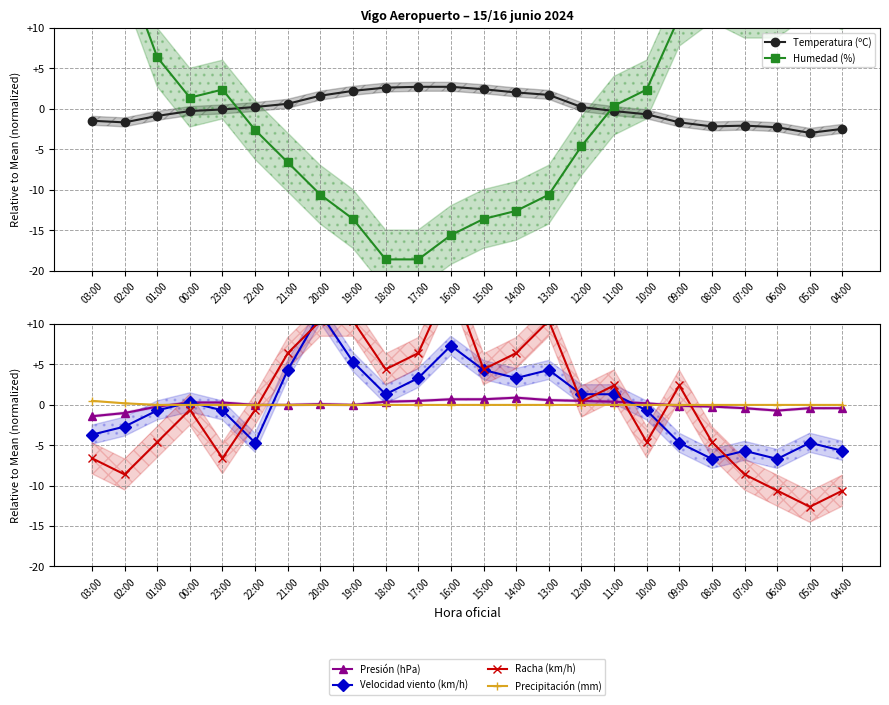

The Presión (hPa) series shows 0.4 at 11:00. True or false?

True